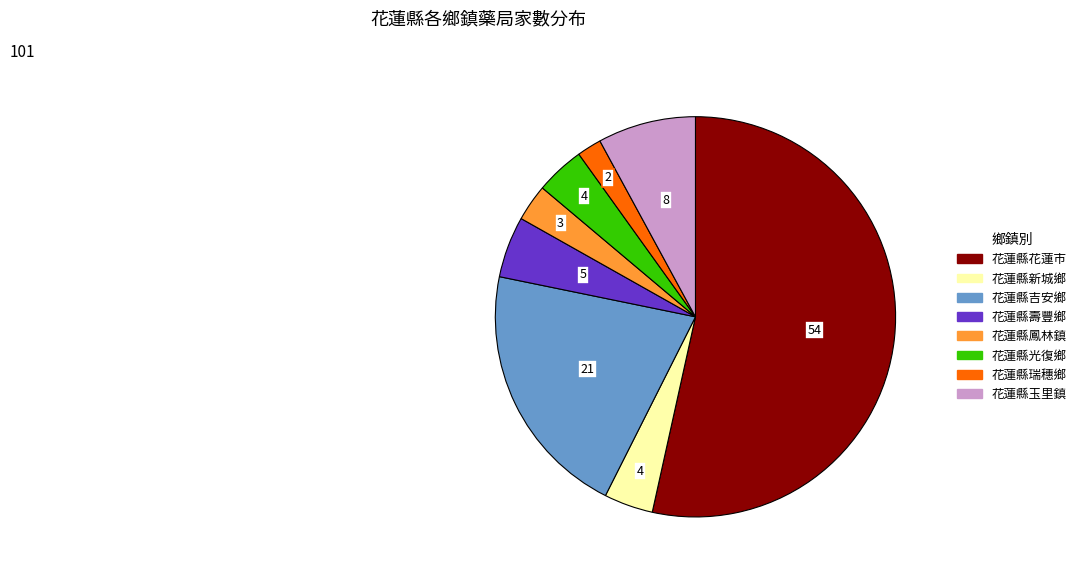

Is there any slice that represents more than half of the pie?

Yes